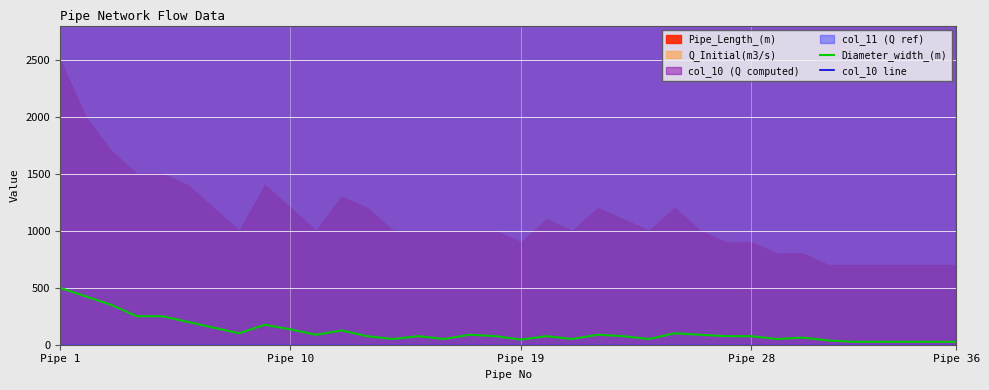

Between 32 and 23, which is larger?

23